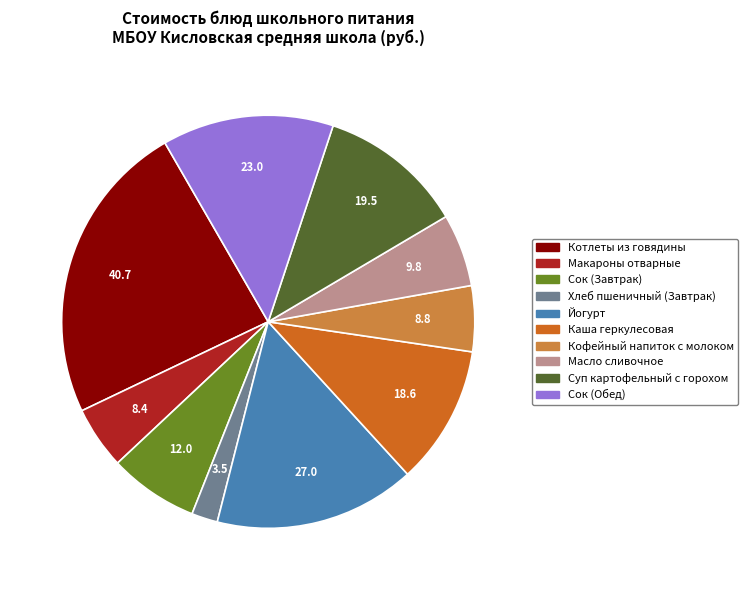

Which has a higher value, Макароны отварные or Йогурт?

Йогурт